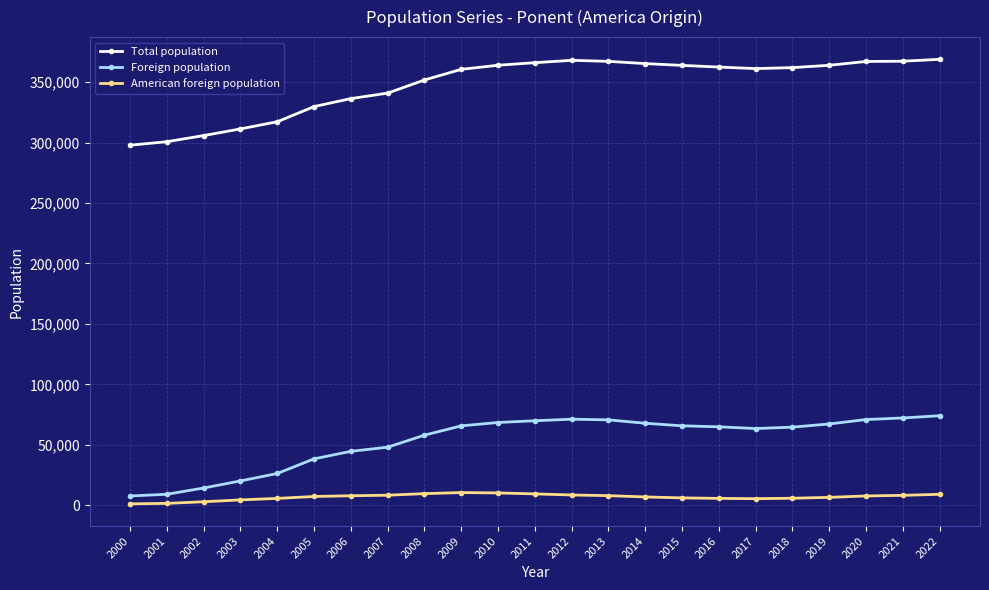

Which series has the widest spread of values?

Total population